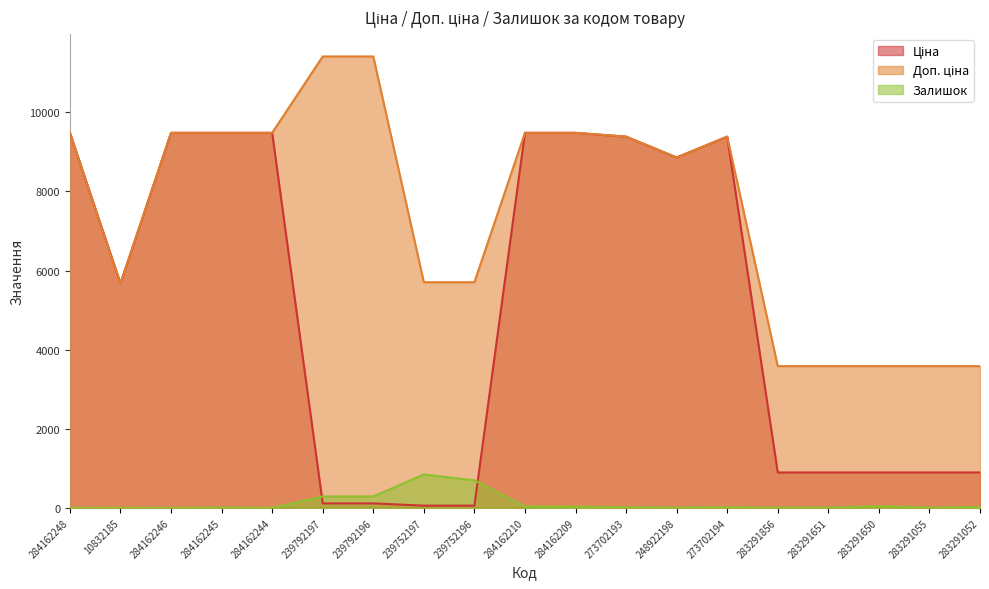

What are all the series names shown in the legend?

Ціна, Доп. ціна, Залишок